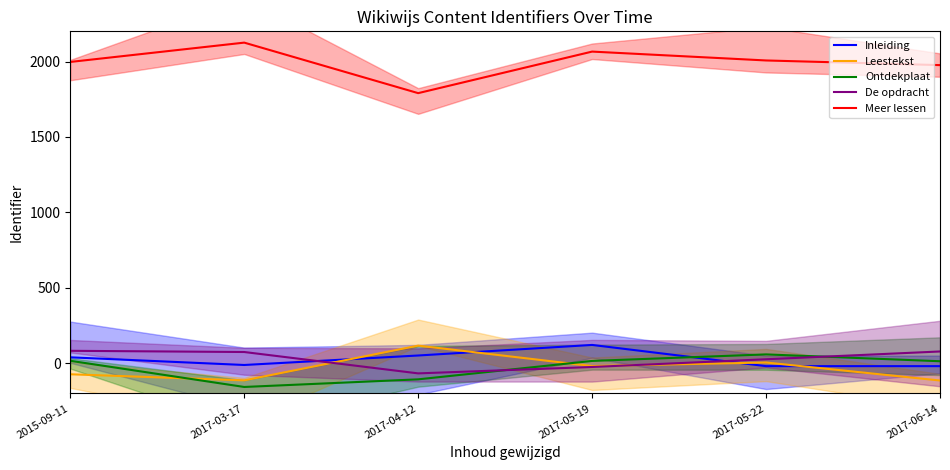

What is the label of the 1st point from the left?

2015-09-11